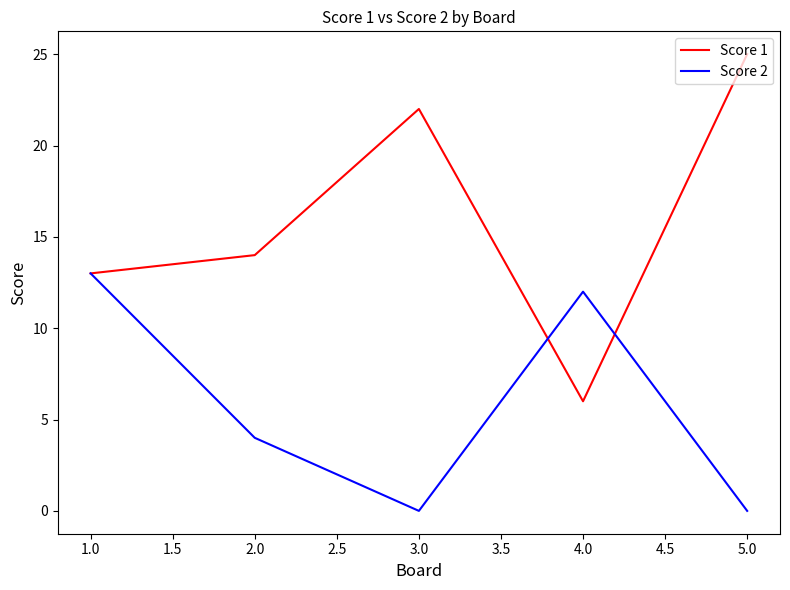

Which series has the largest total across all categories?

Score 1